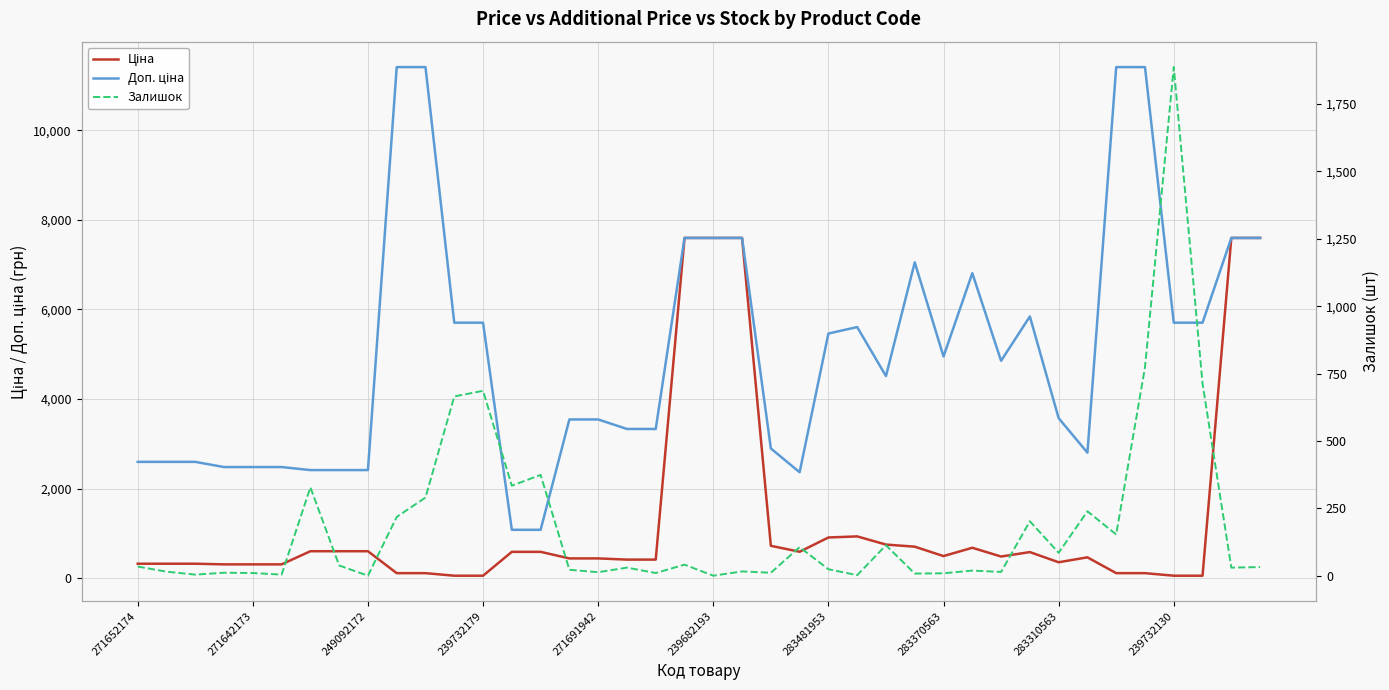

True or false: Доп. ціна and Залишок cross at least once.

False